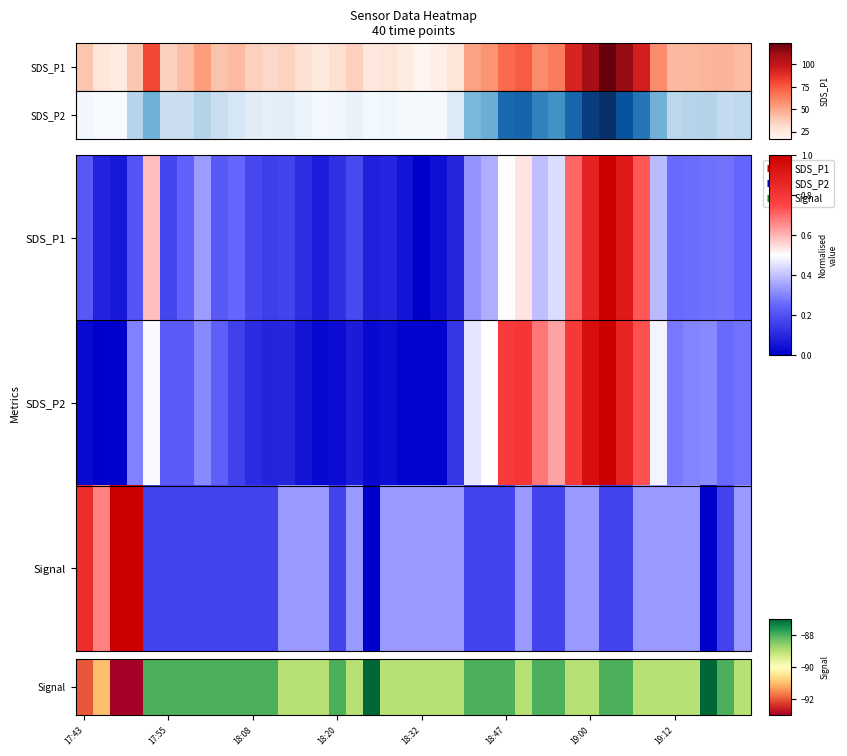

Which category has the highest value across all series?

31